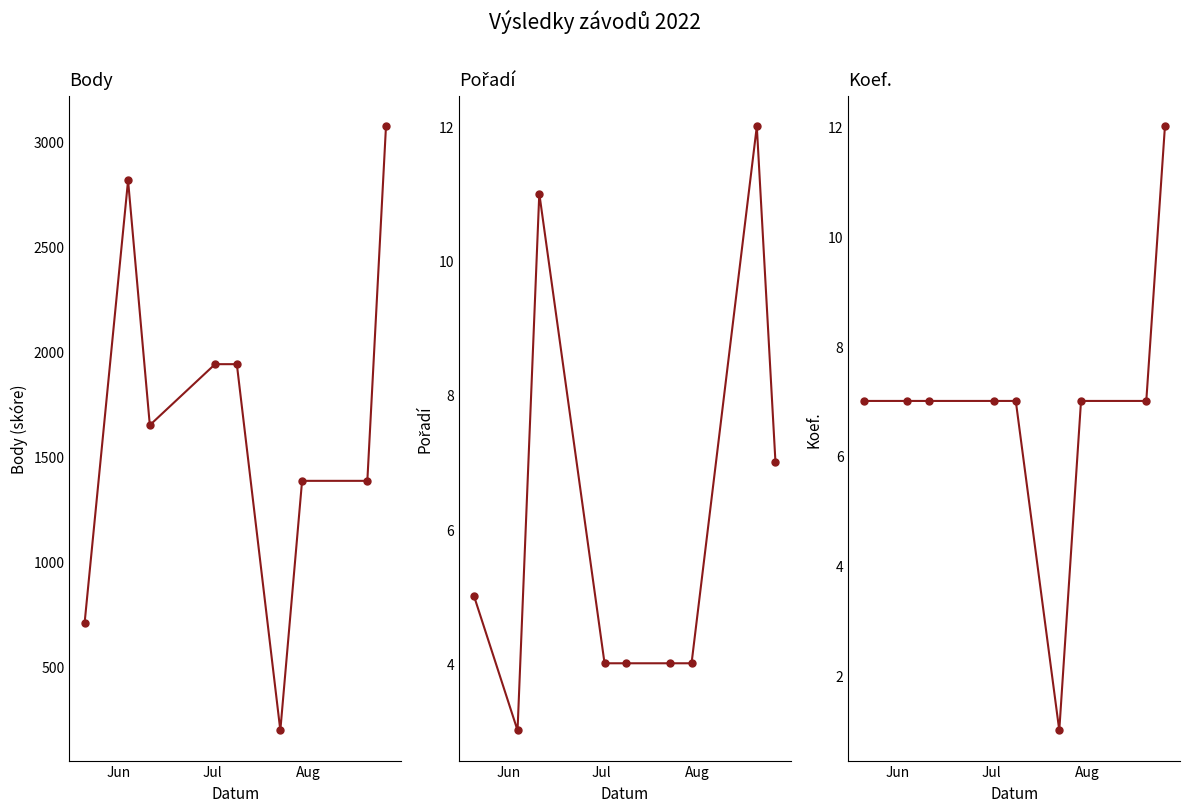

What is the minimum value shown in the chart?

1